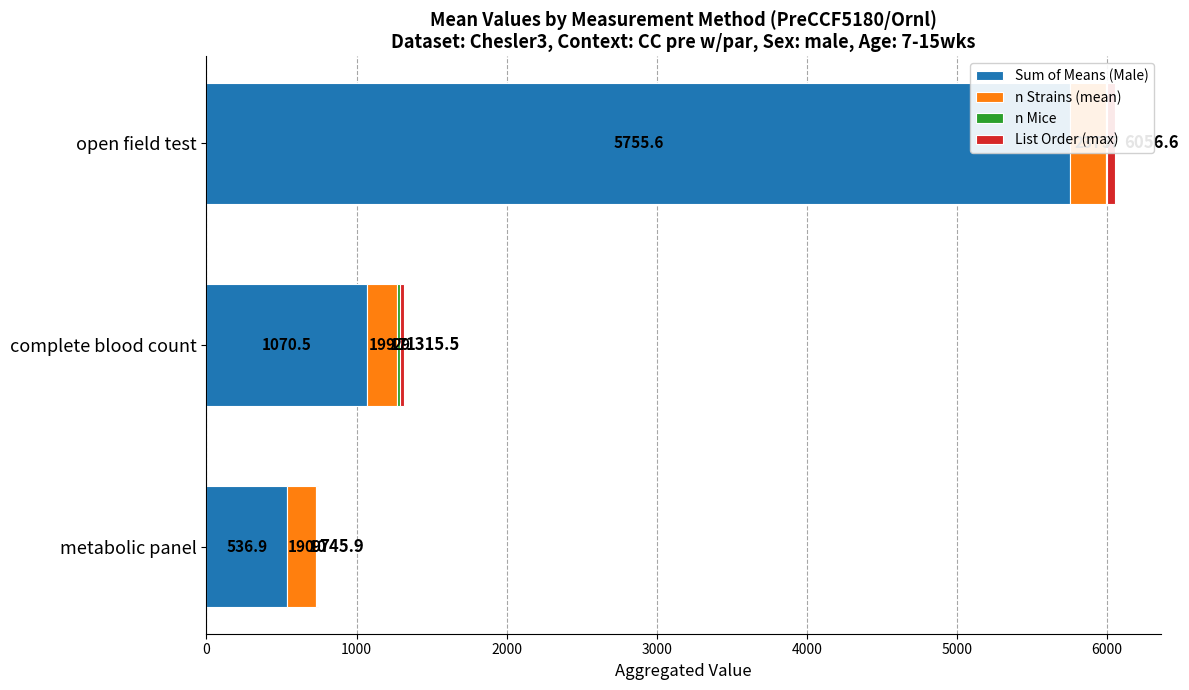

The value of n Mice at metabolic panel is 9.0. True or false?

True